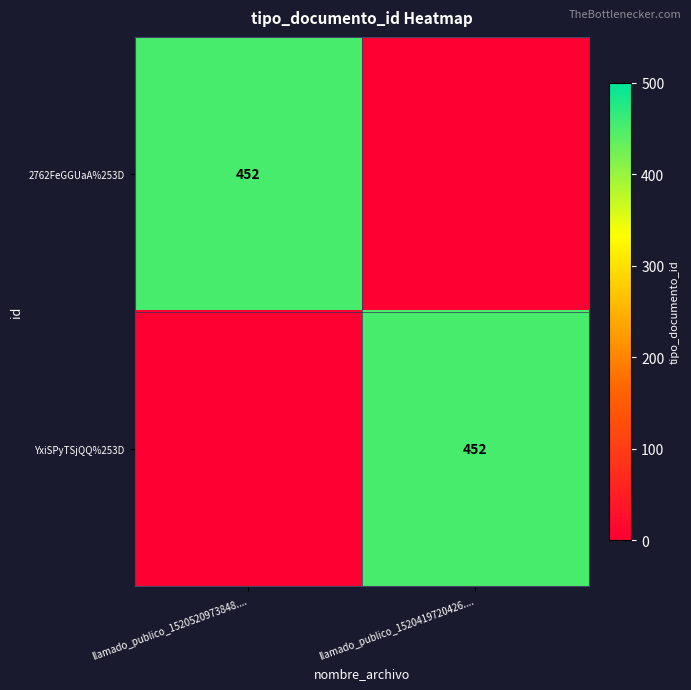

Is it true that 2762FeGGUaA%253D equals 452 at llamado_publico_1520520973848....?

True